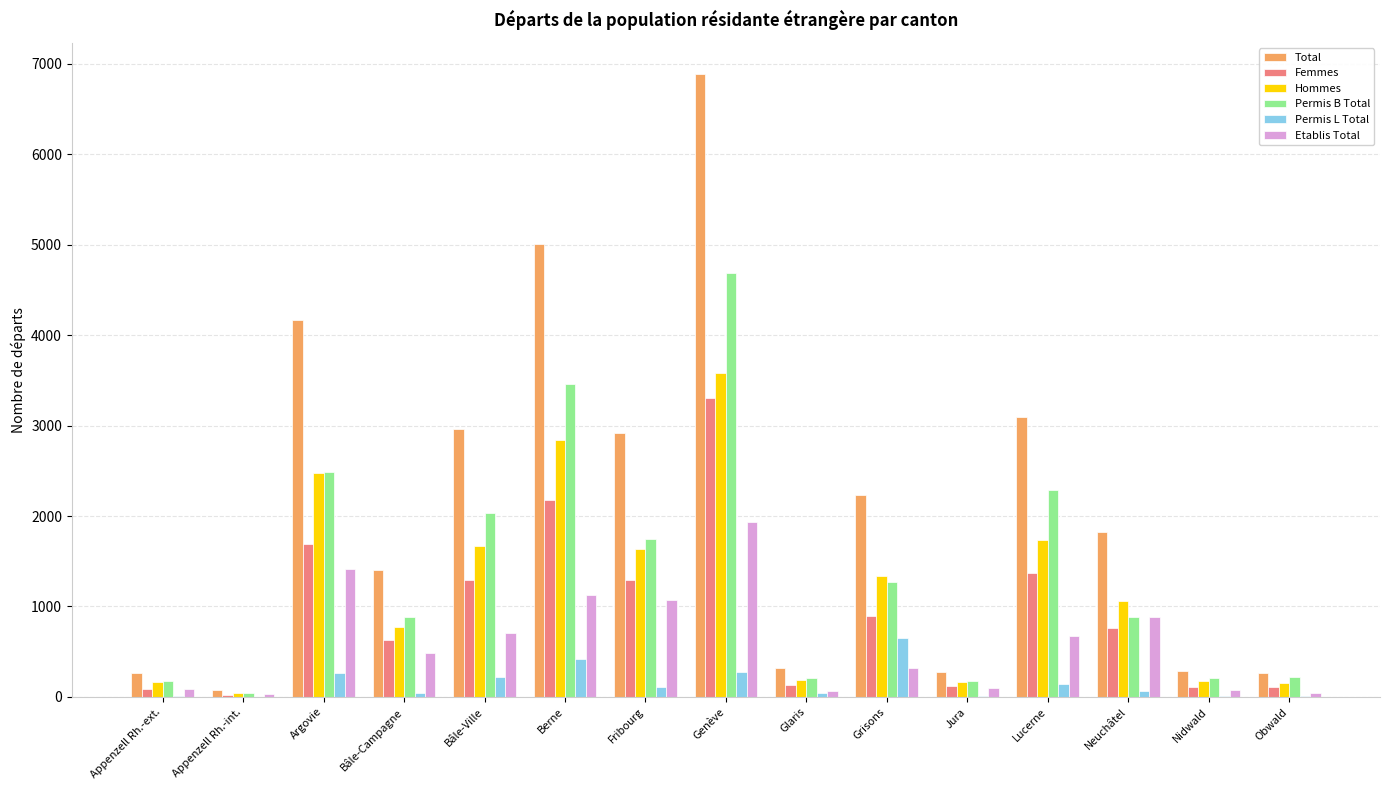

Between Bâle-Campagne and Berne, which series saw the biggest shift?

Total